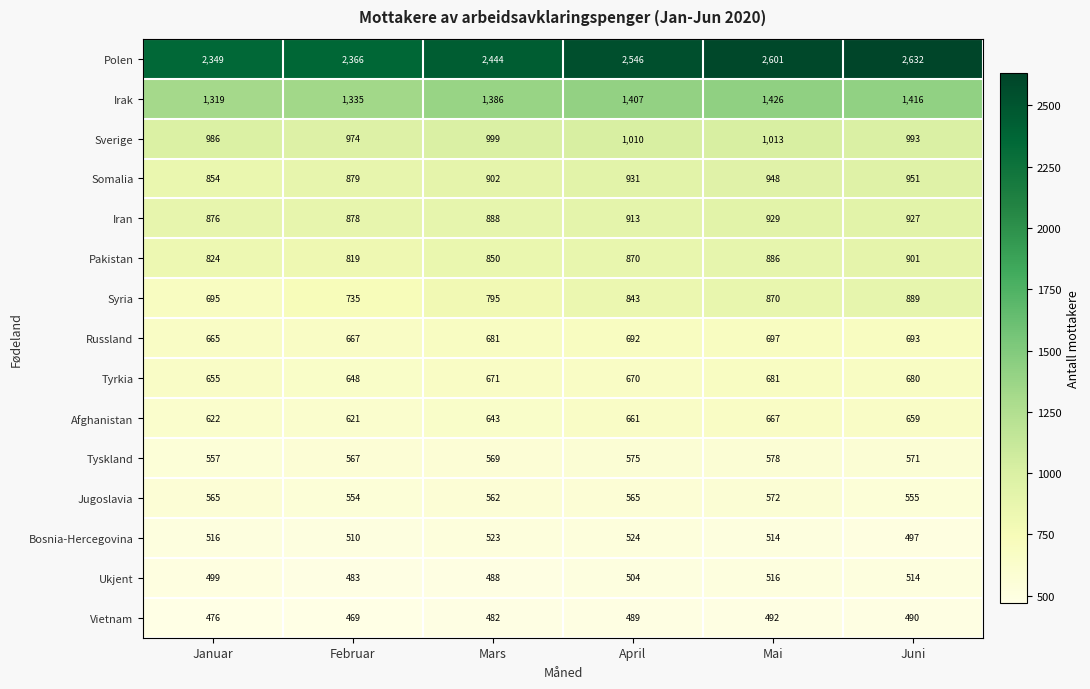

What is the spread (max minus min) of values at April?

2057